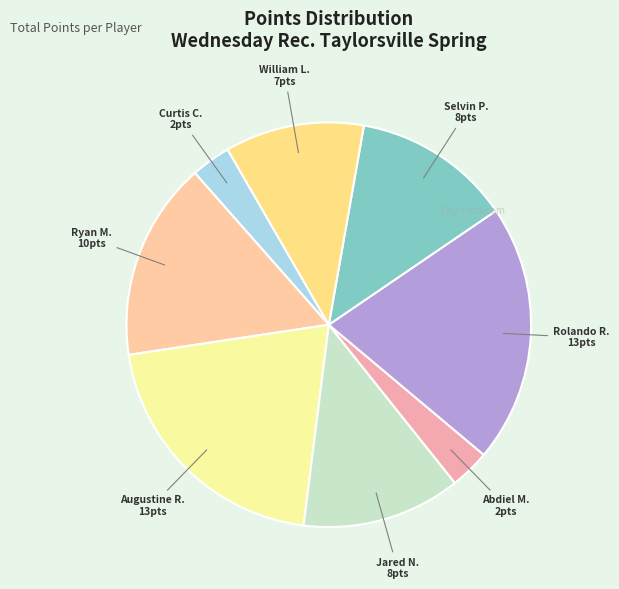

Count the number of slices in the pie.

8